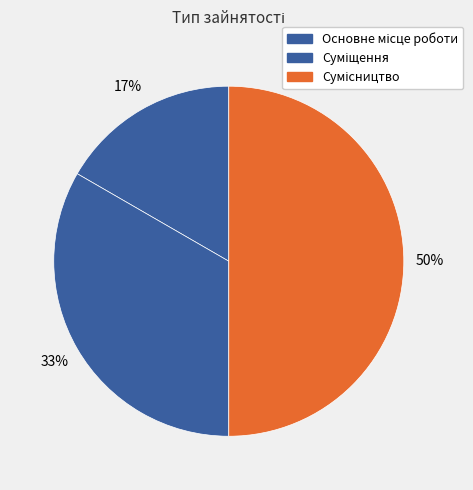

The Суміщення slice represents 22% of the pie. True or false?

False